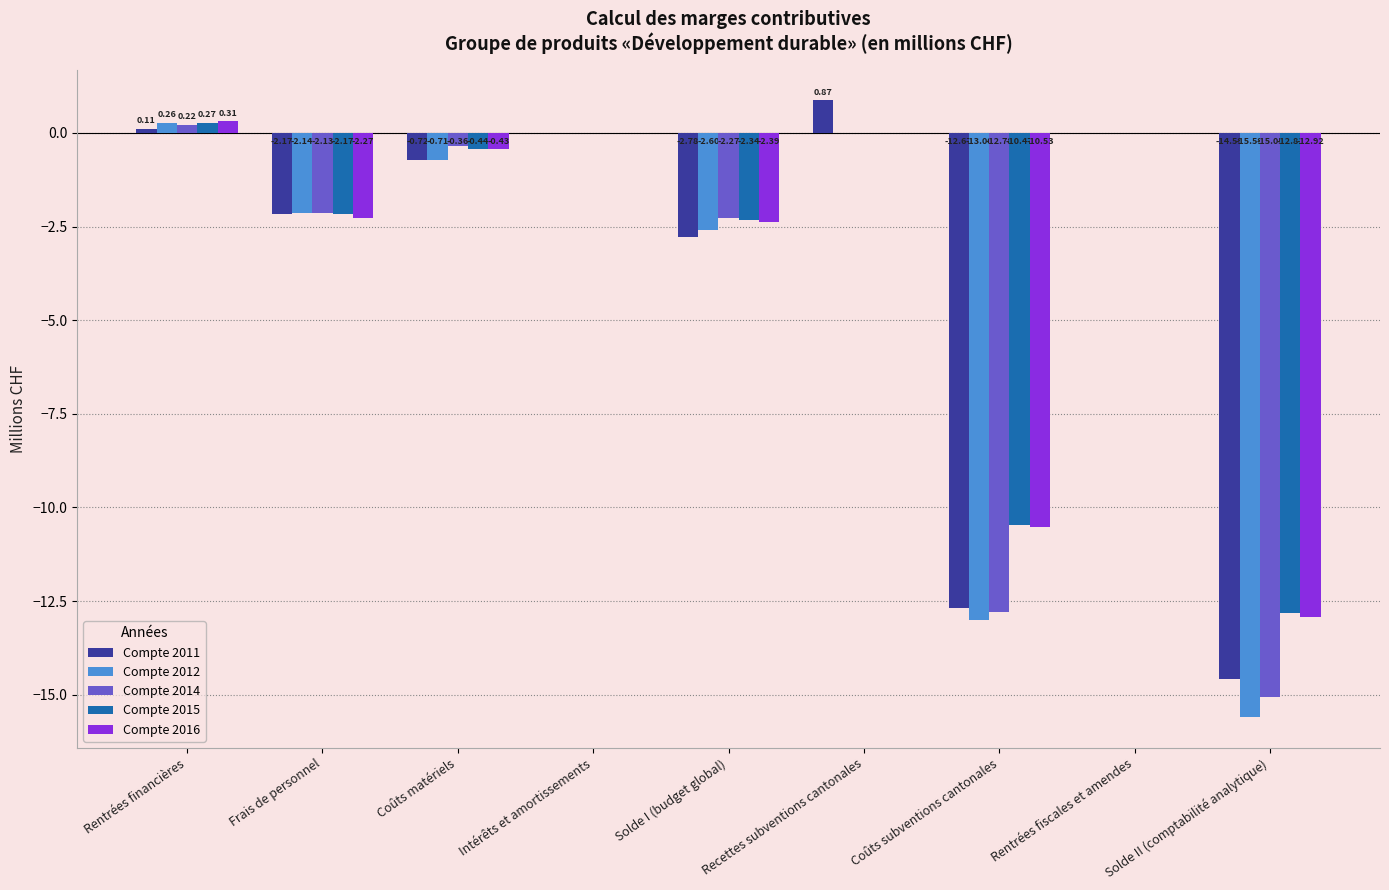

Between Coûts matériels and Solde II (comptabilité analytique), which series saw the biggest shift?

Compte 2012